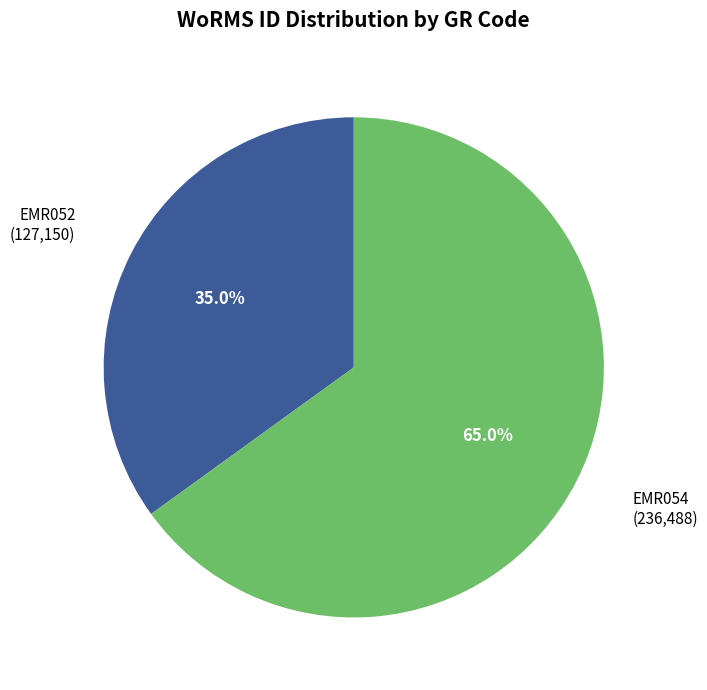

How many slices are in this pie chart?

2